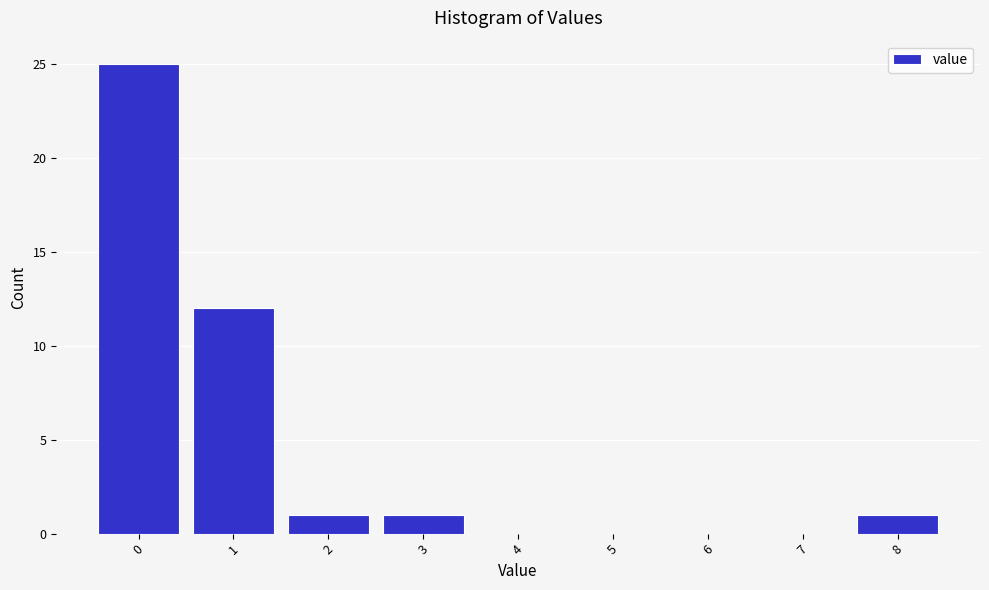

Reading left to right, extract all data points from this chart.

0=25	1=12	2=1	3=1	4=0	5=0	6=0	7=0	8=1